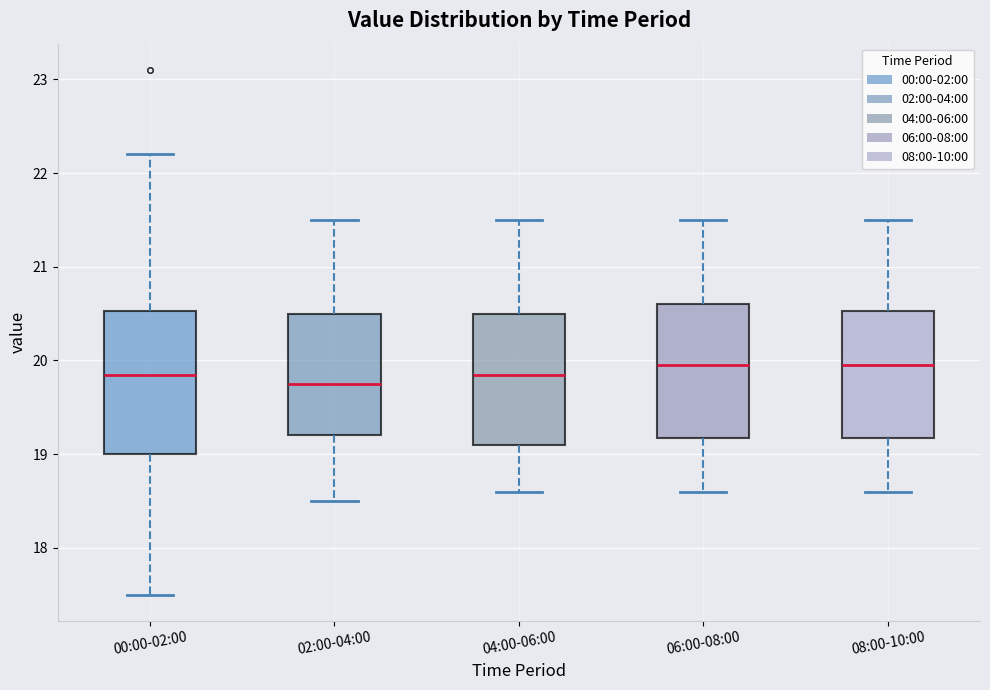

Where is the lower edge of the box for 06:00-08:00 on the y-axis? The values are not printed on the chart, so give them approximately, as read against the axis.

19.2